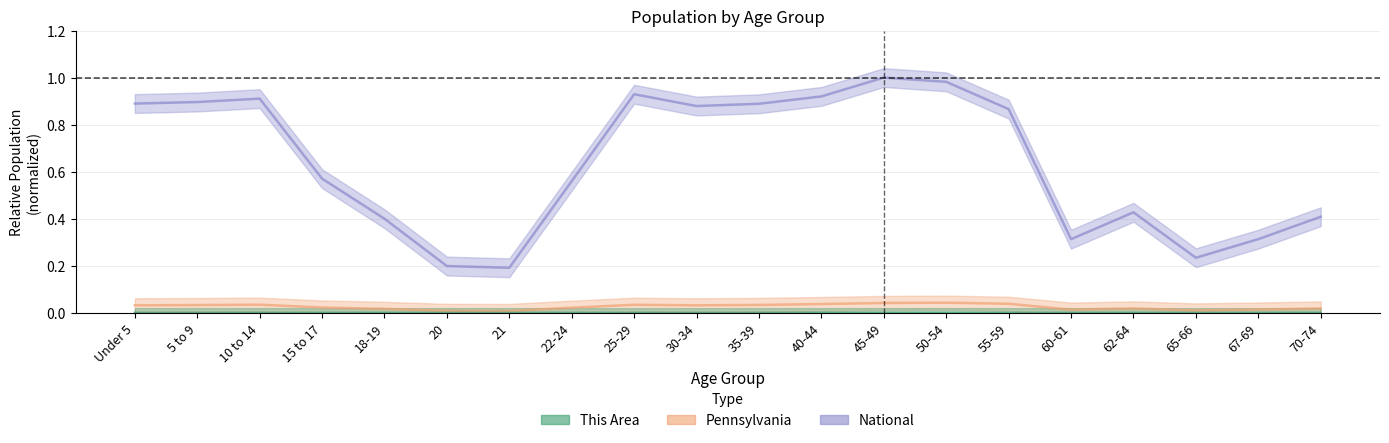

What is the total value across all series at 62-64?

0.4